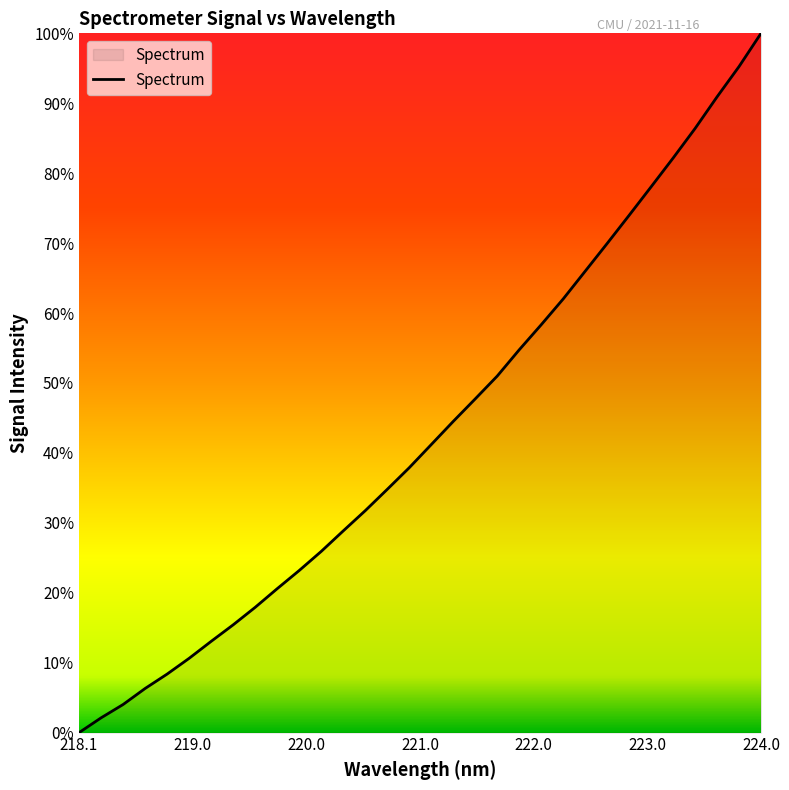

What is the sum of all values?

85759.7